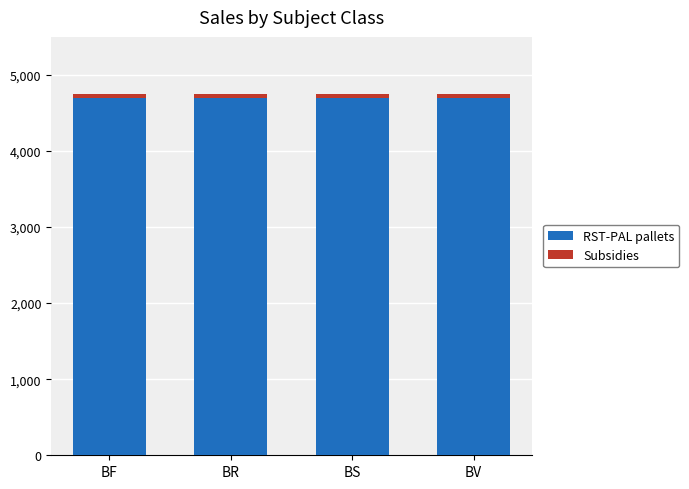

Read the RST-PAL pallets value at BR.

4698